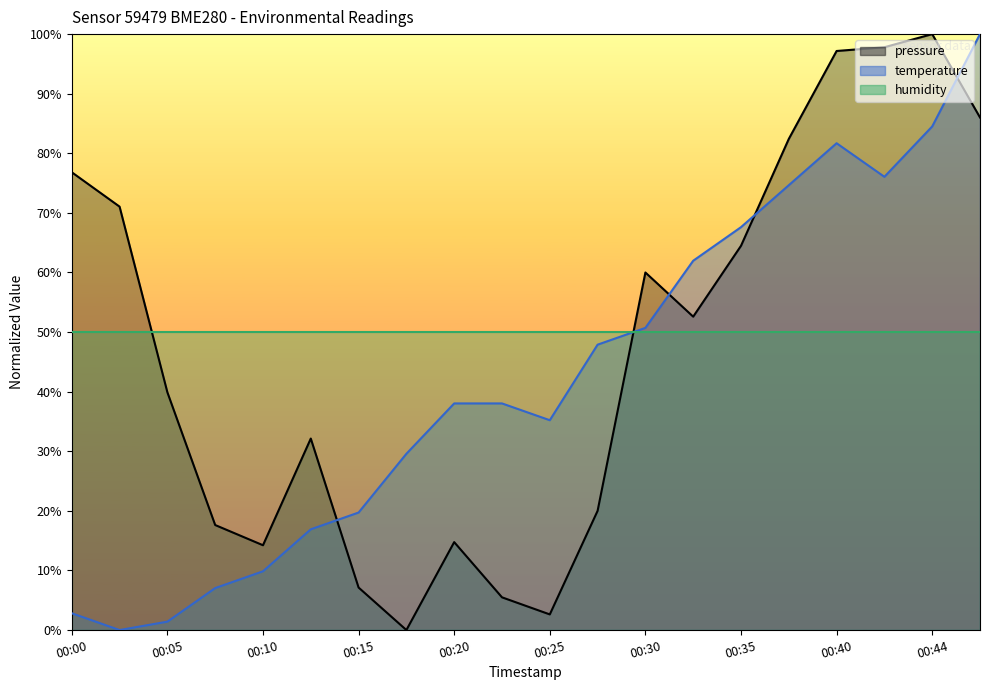

The pressure series shows 64.5 at 00:35. True or false?

True